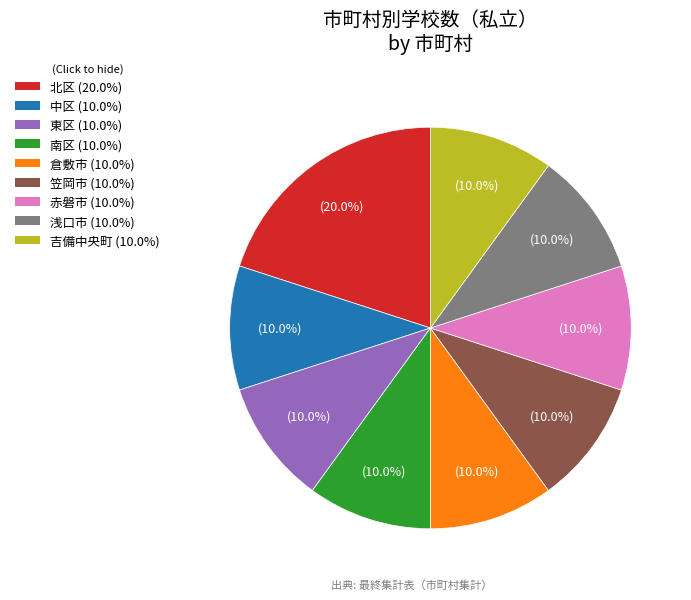

To the nearest percent, what percentage of the pie is 南区?

10%